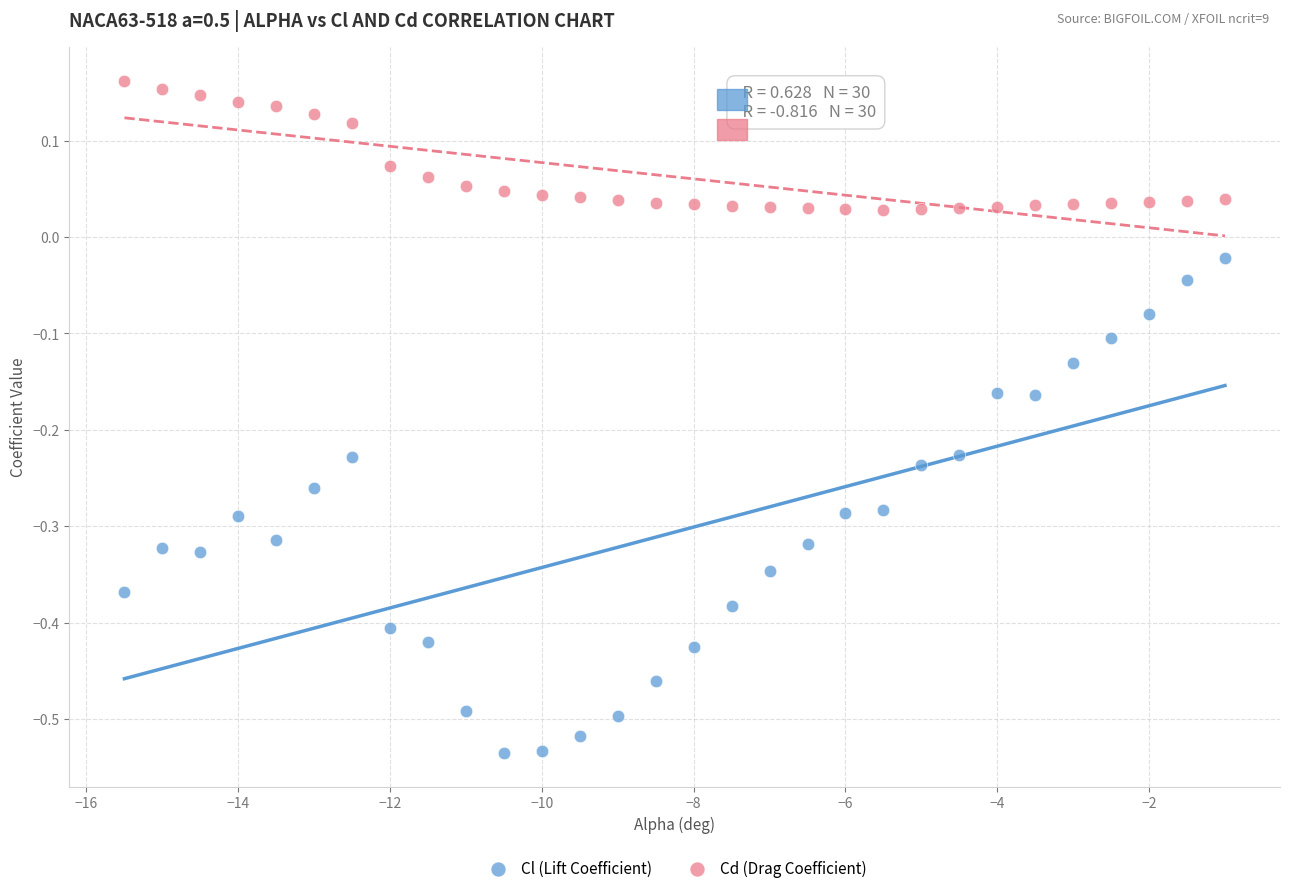

Across all data points, what is the range of X values (max minus min)?

14.5